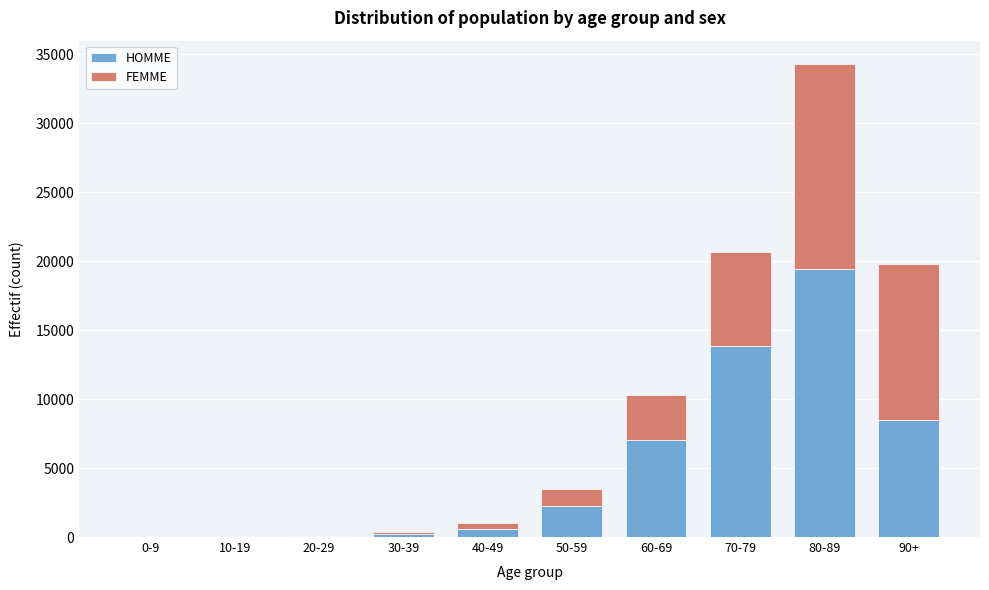

At which category is the sum across all series the highest?

80-89